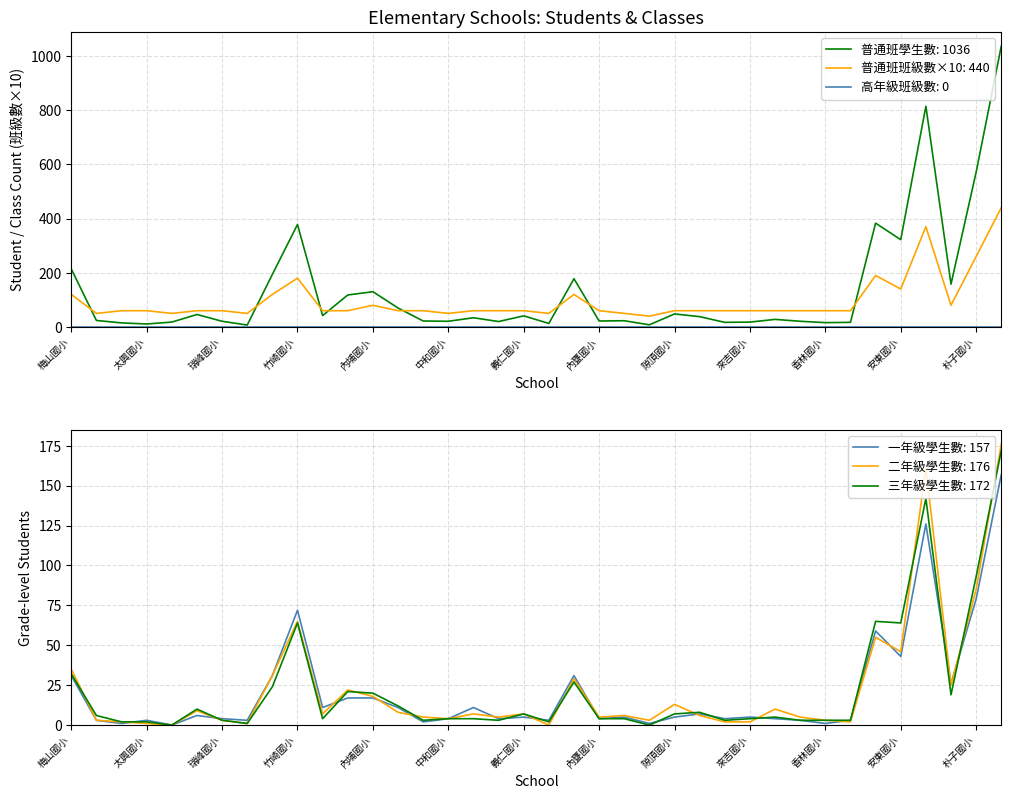

Is it true that 一年級學生數: 157 equals 125 at 竹崎國小?

False